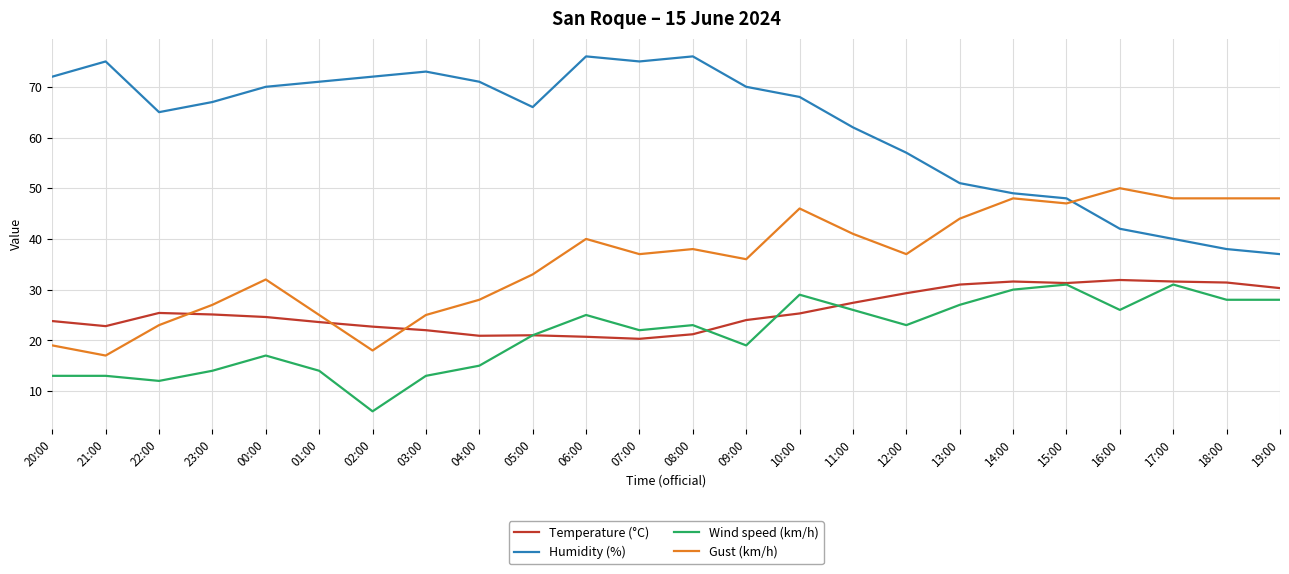

What is the sum of all Humidity (%) values?

1491.0